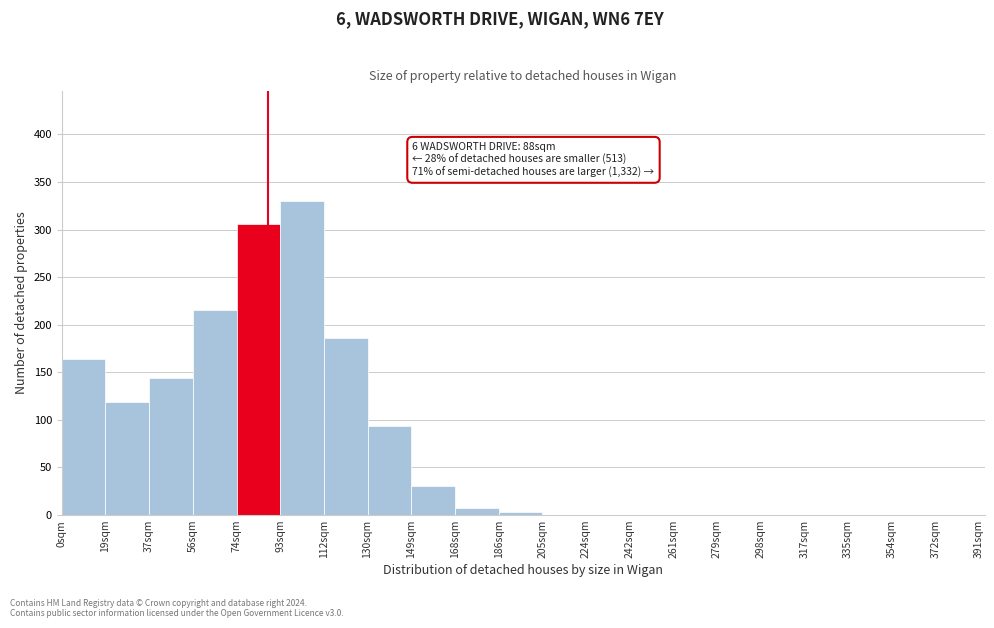

Over which range of the x-axis is the bar tallest?

94 to 112